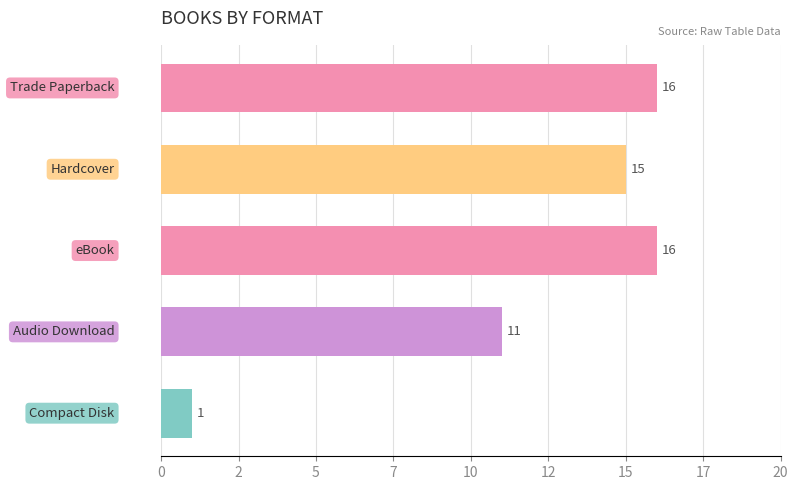

What is the greatest value displayed?

16